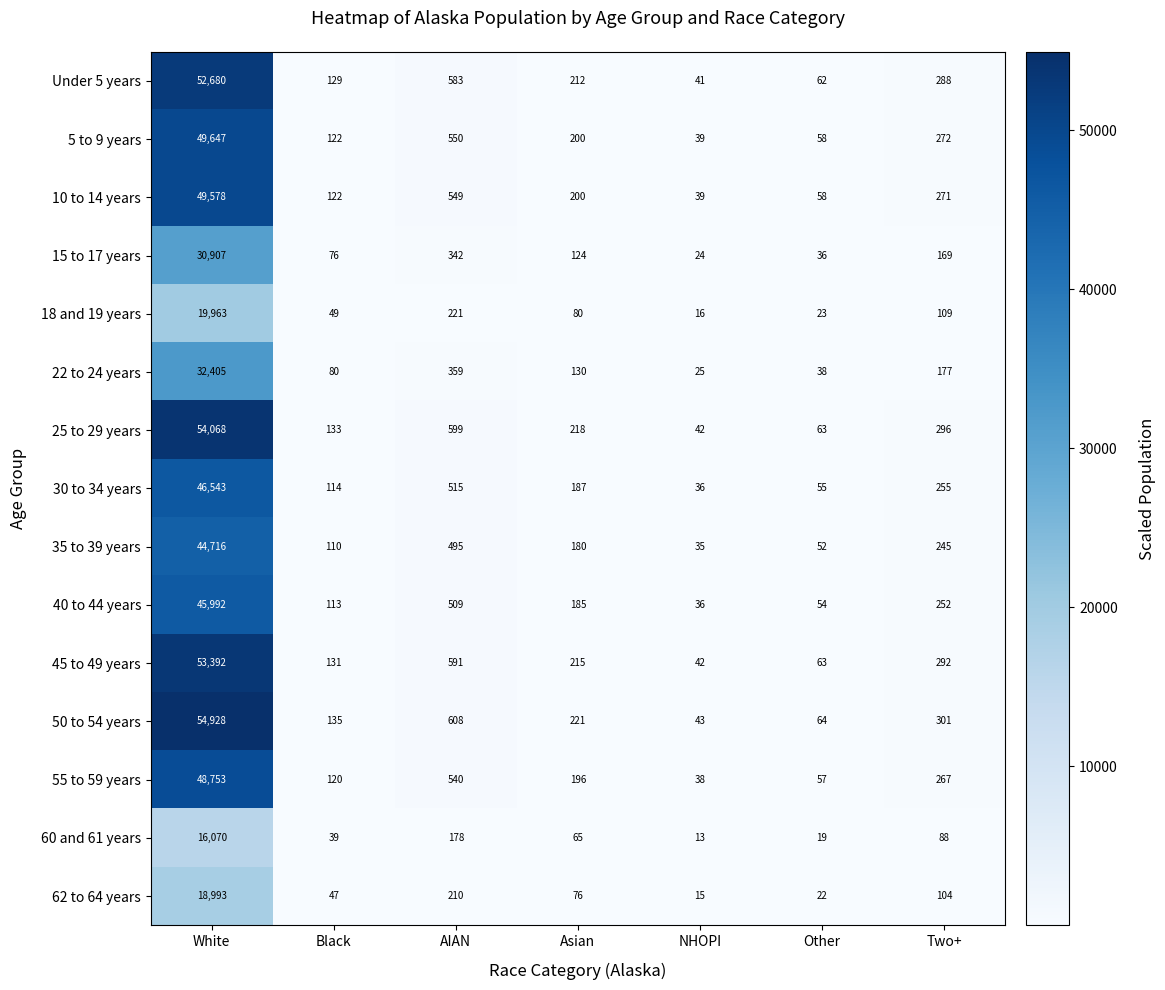

What is the total value across all series at Other?

724